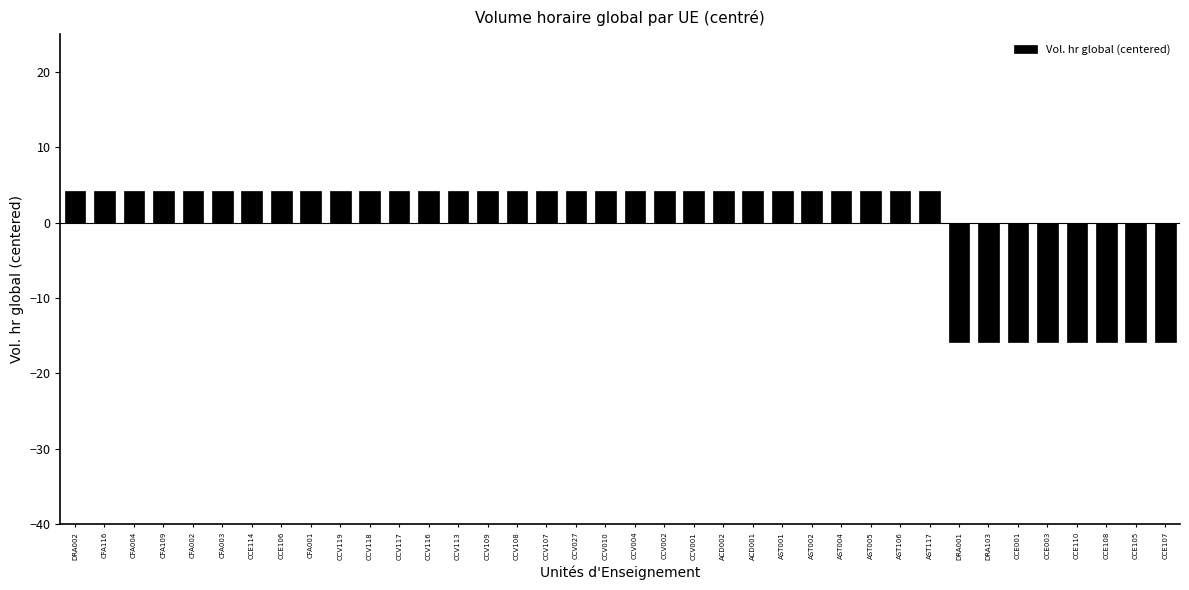

Does the chart contain stacked bars?

No